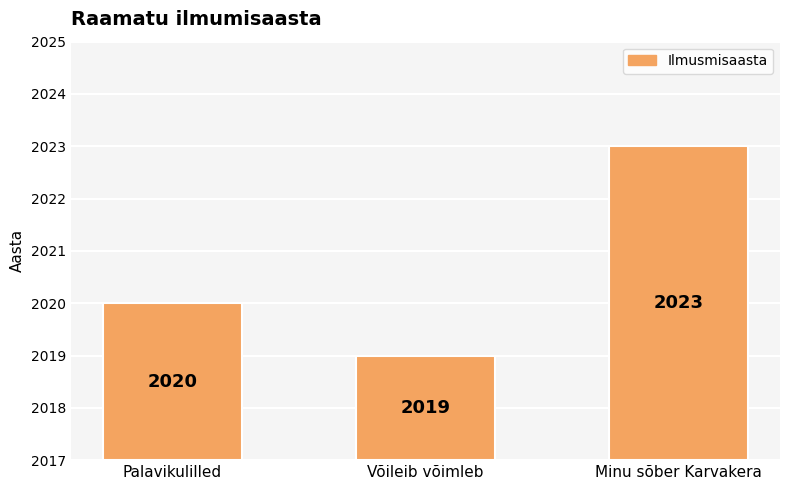

Which category has the highest value across all series?

Minu sõber Karvakera